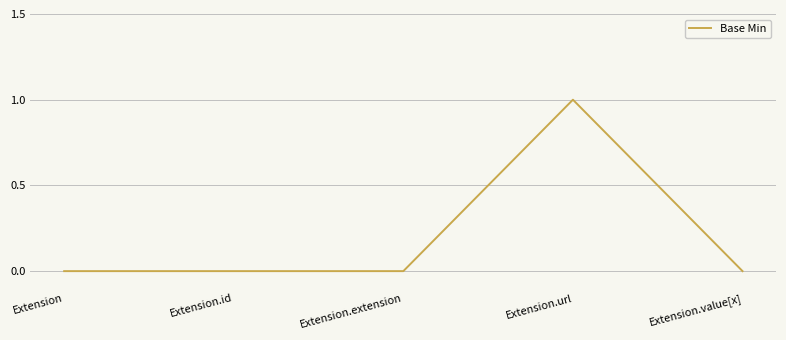

Which category has the highest value across all series?

Extension.url